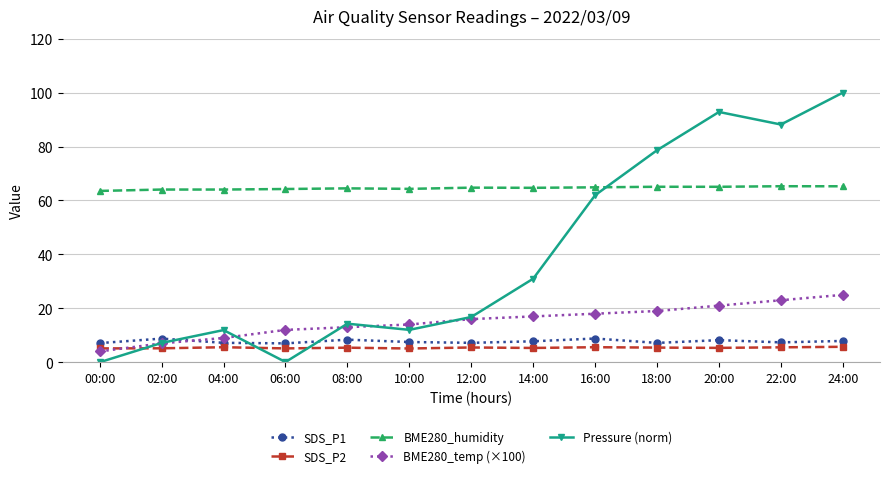

At which label is Pressure (norm) closest to 50?

16:00